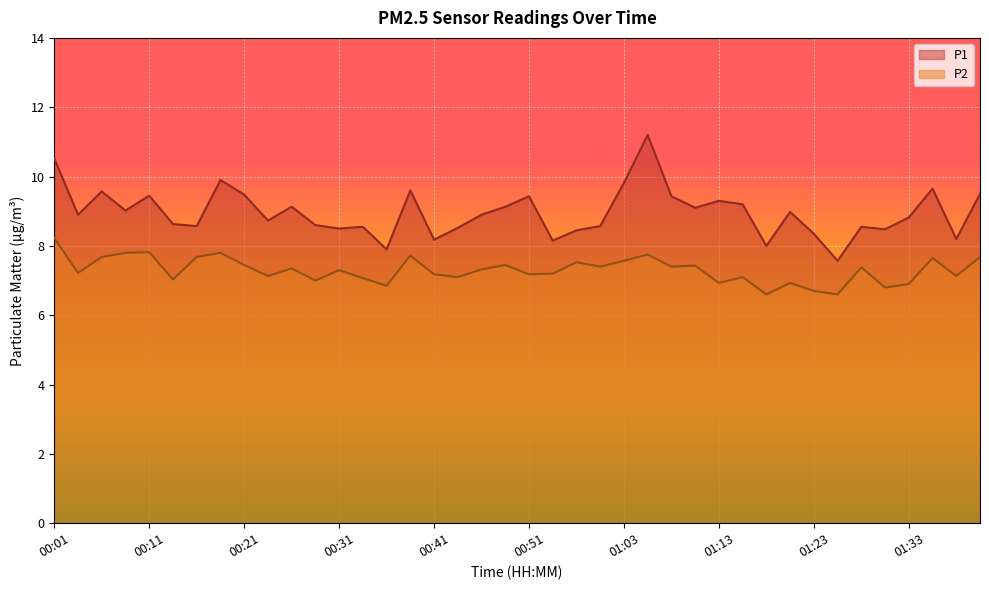

True or false: P1 has a value of 9.6 at 00:06.

True